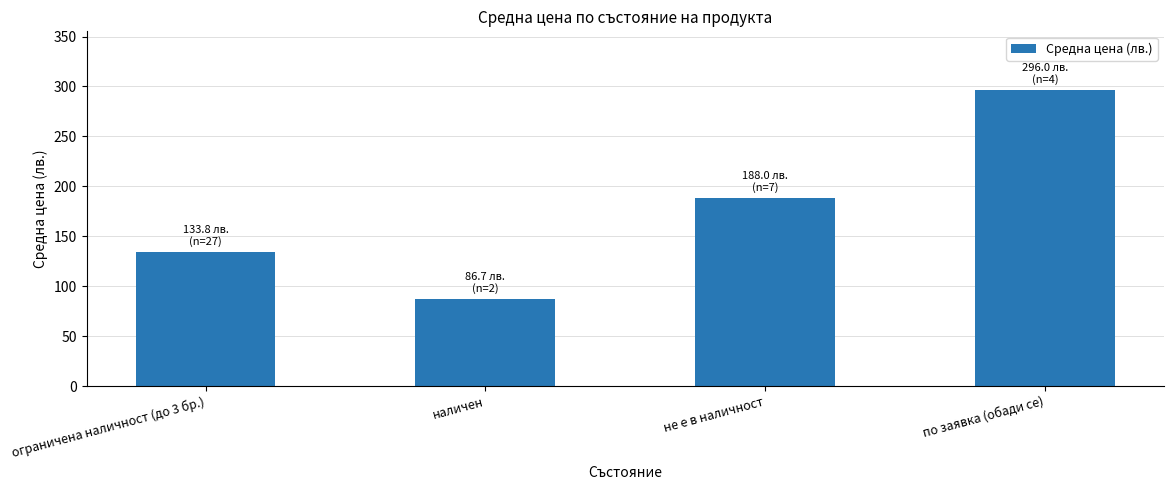

Which category has the highest value across all series?

по заявка (обади се)